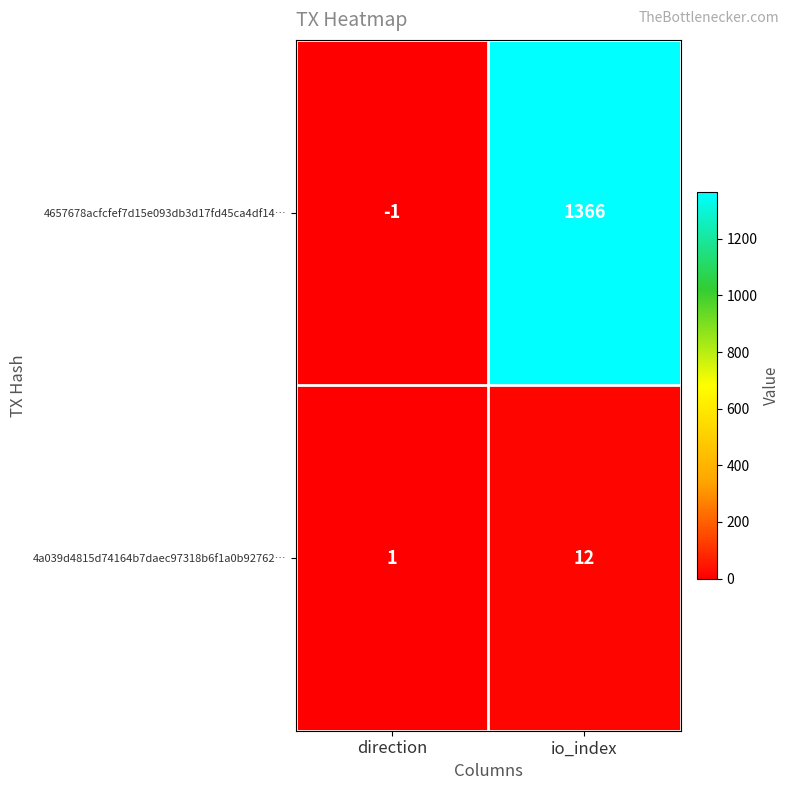

Which label corresponds to the smallest value in the chart?

direction